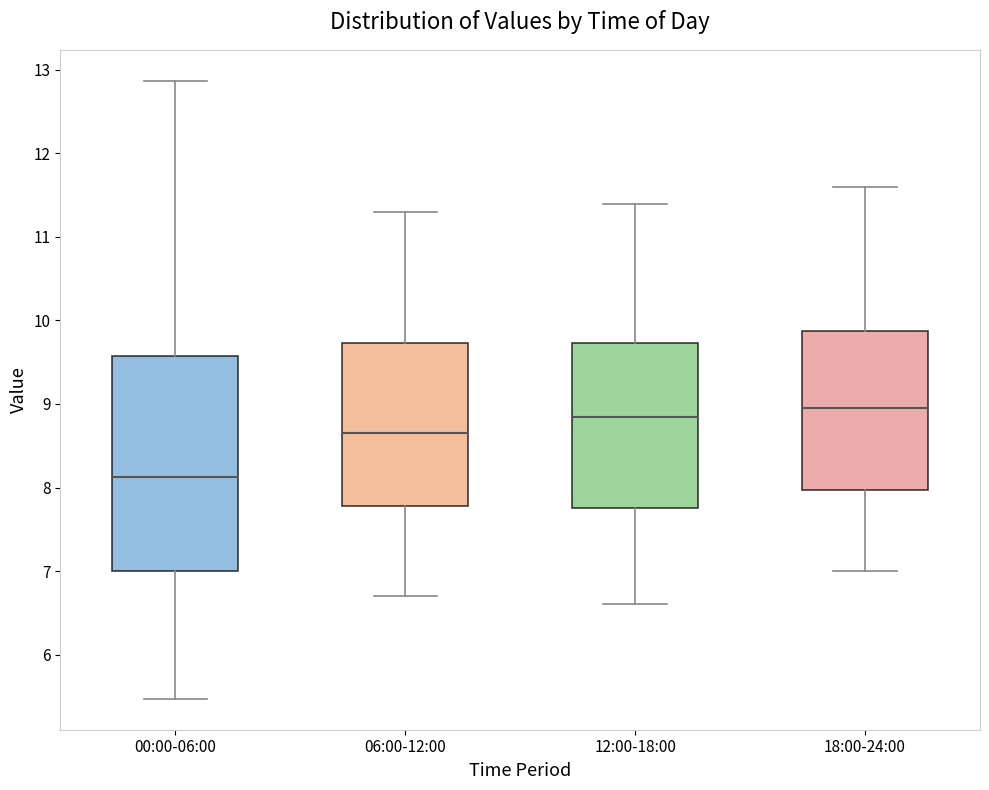

Comparing the boxes themselves (not the whiskers), which one is the tallest?

00:00-06:00